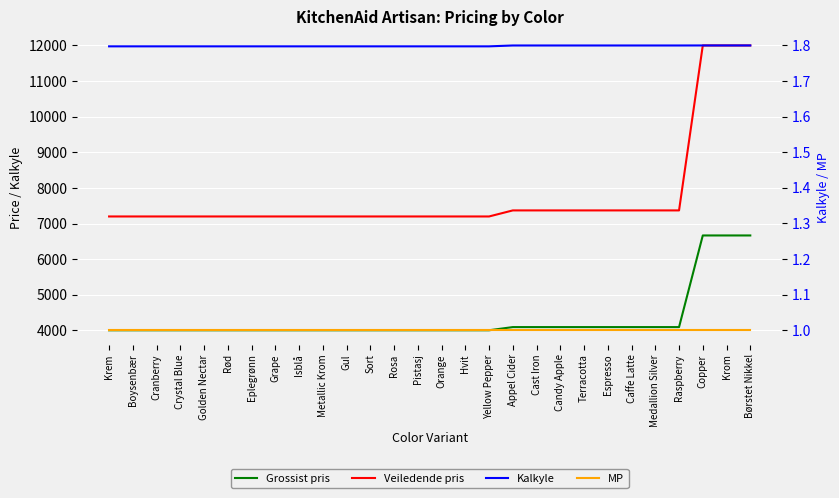

What is the spread (max minus min) of values at Caffe Latte?

7368.0